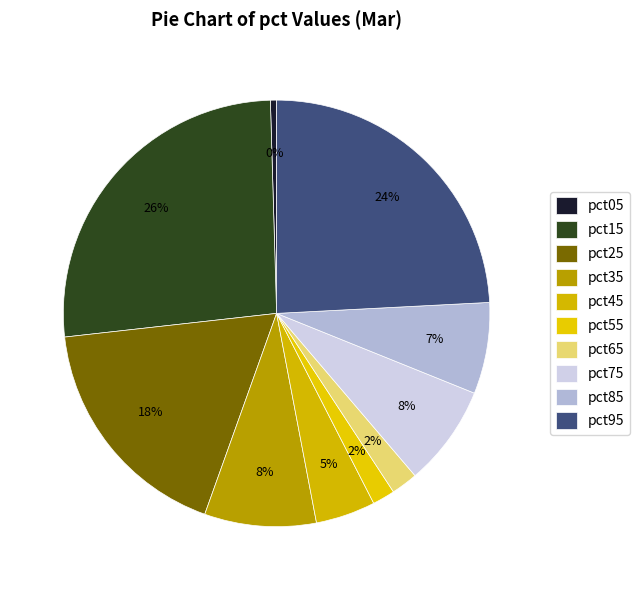

How many segments does this pie chart have?

10